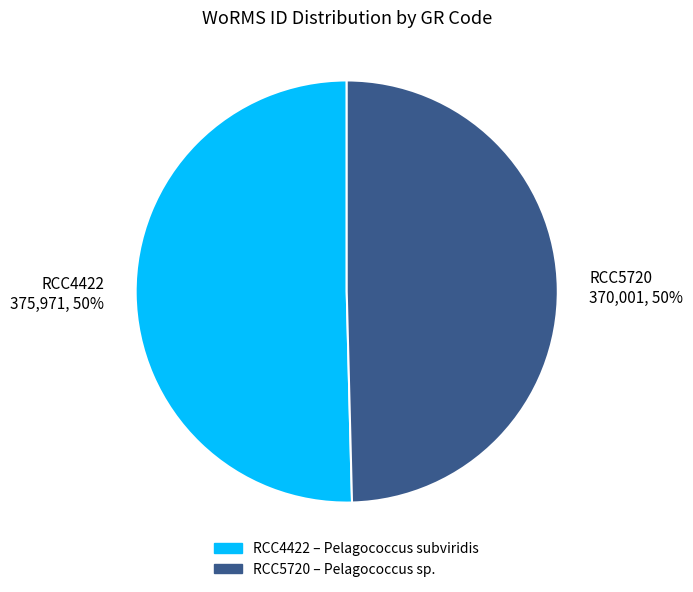

To the nearest percent, what is the average slice percentage?

50%